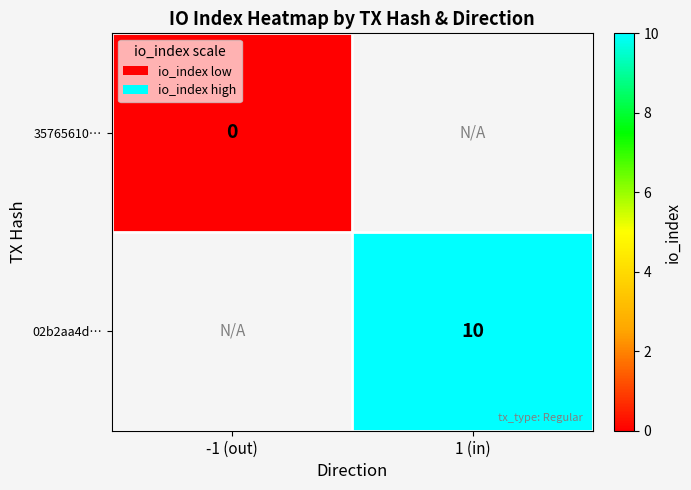

True or false: 02b2aa4d… has a value of 13 at 1 (in).

False